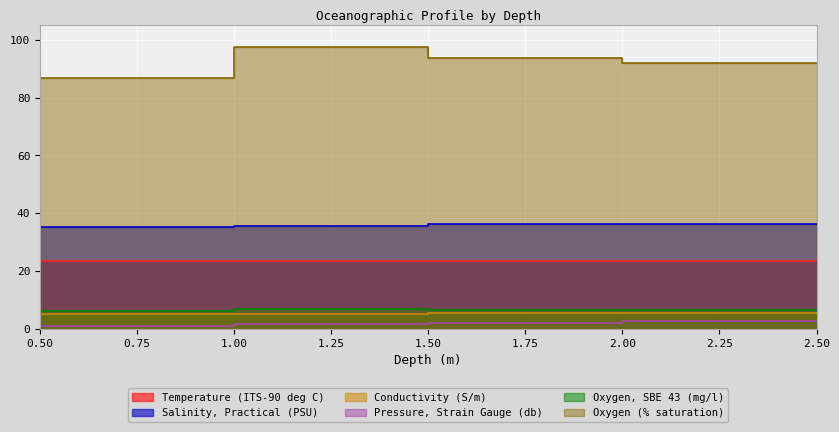

At which category does the chart reach its minimum across all series?

0.5